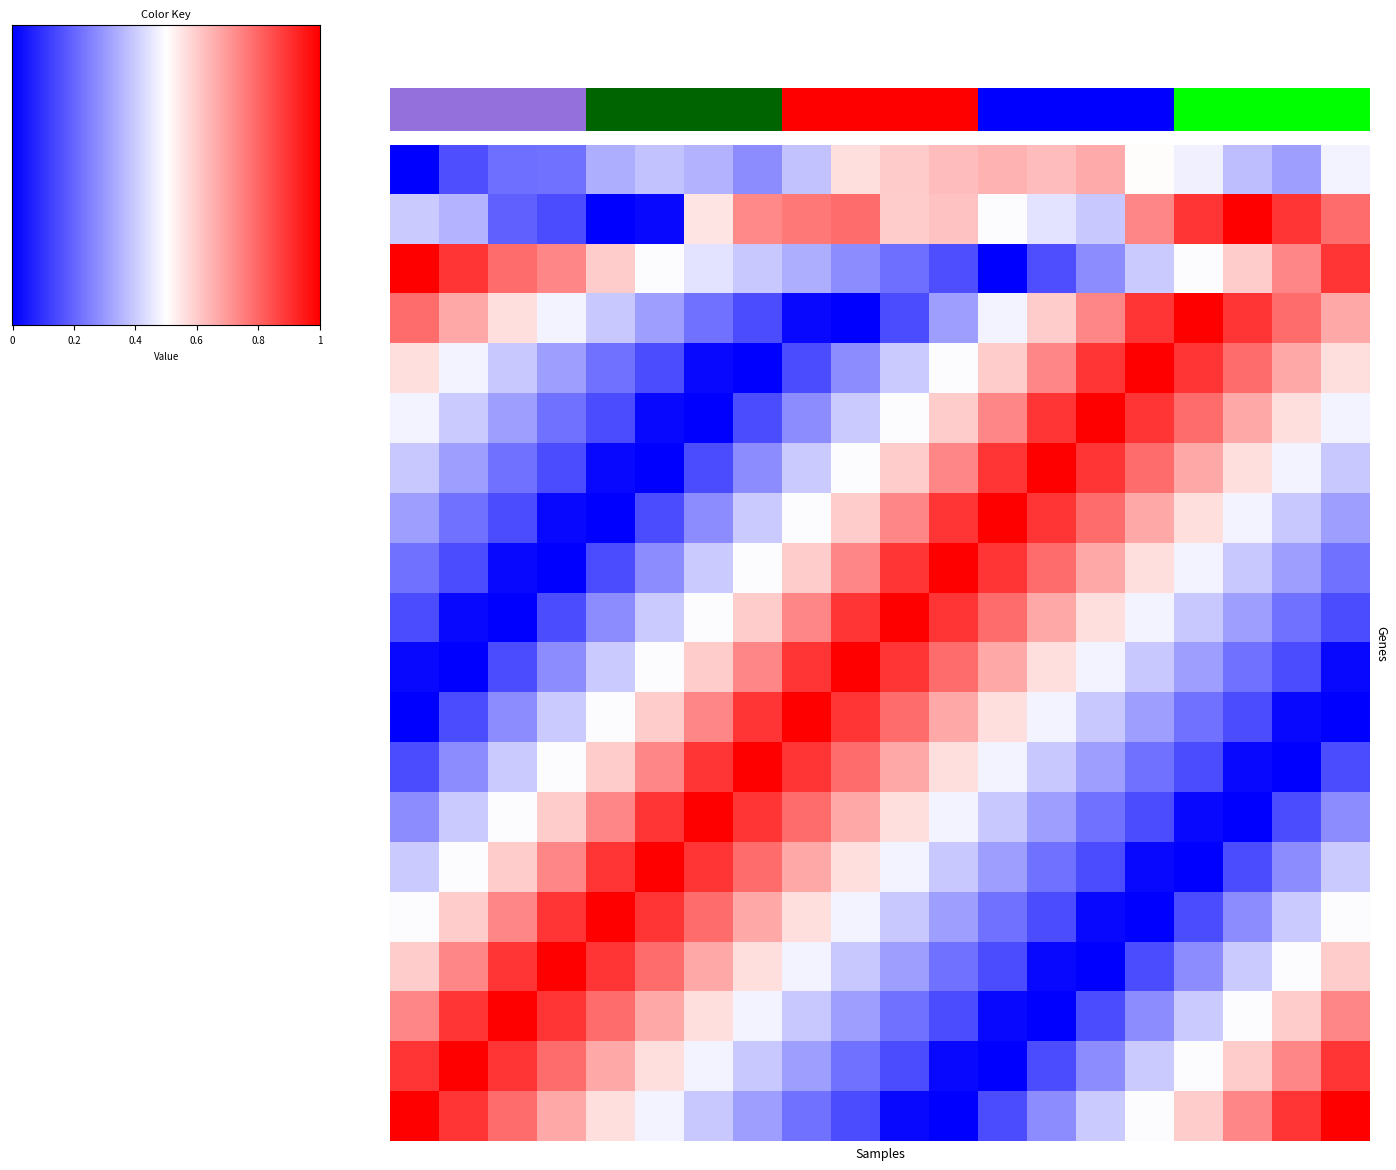

How many categories are shown in the chart?

20